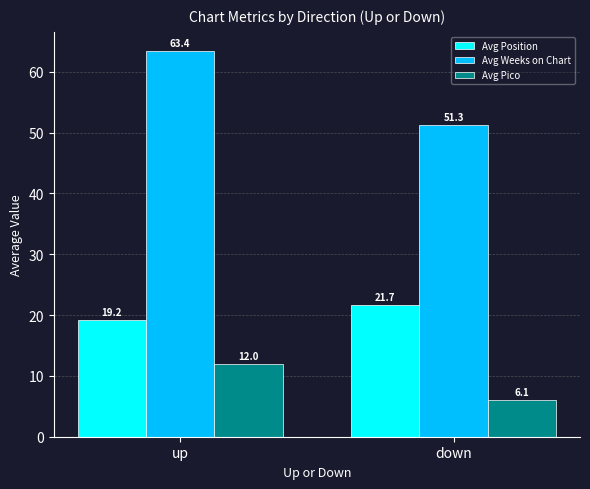

At which category is the sum across all series the highest?

up